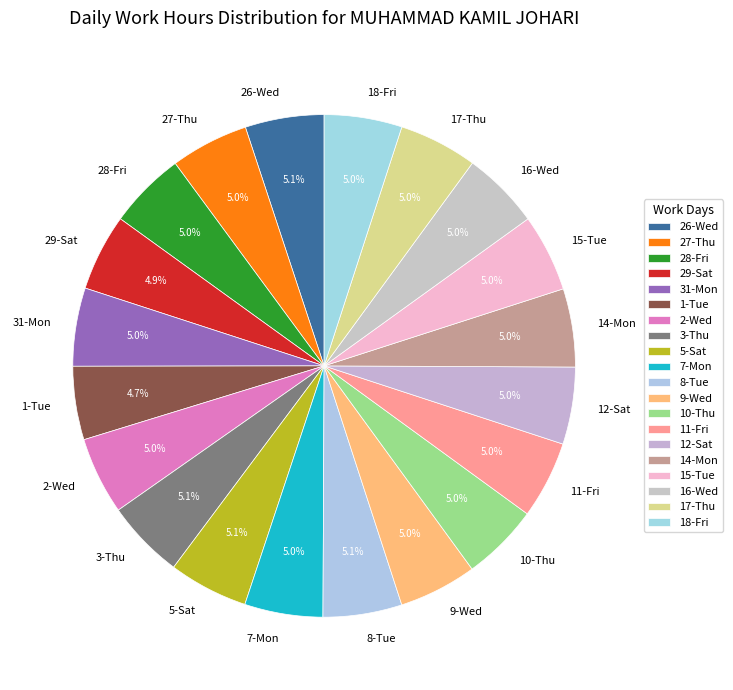

Does 5-Sat account for over 50% of the chart?

No